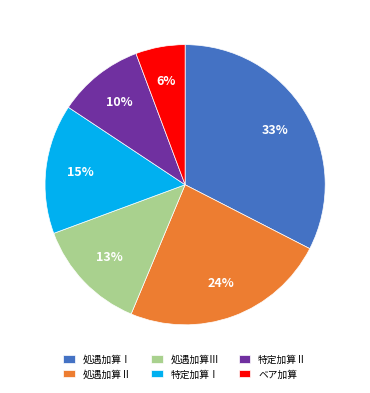

Count the number of slices in the pie.

6